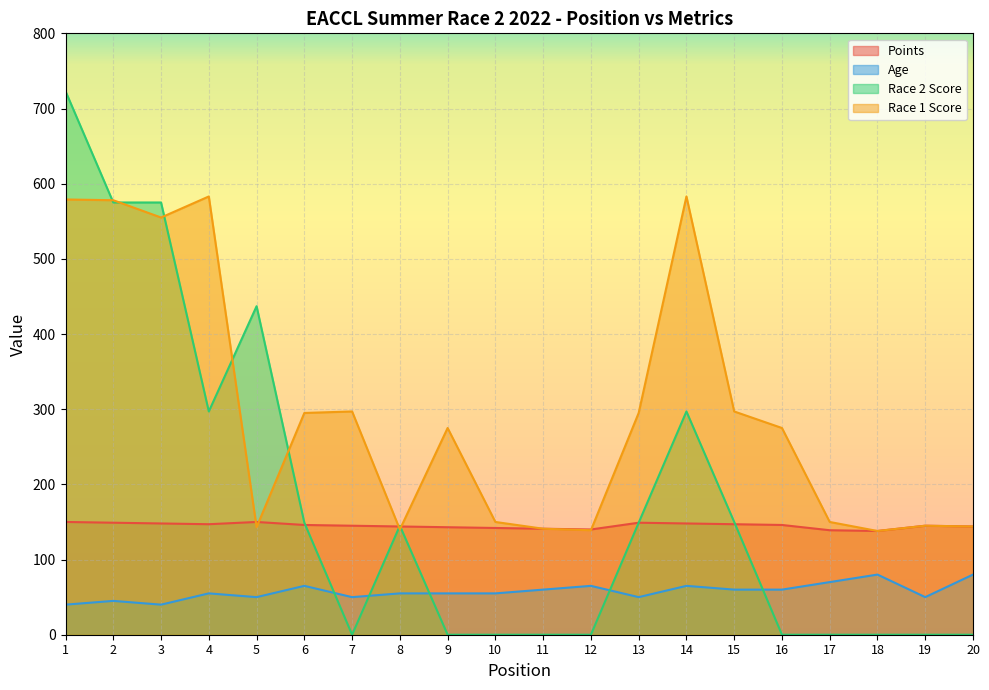

True or false: Age and Points cross at least once.

False